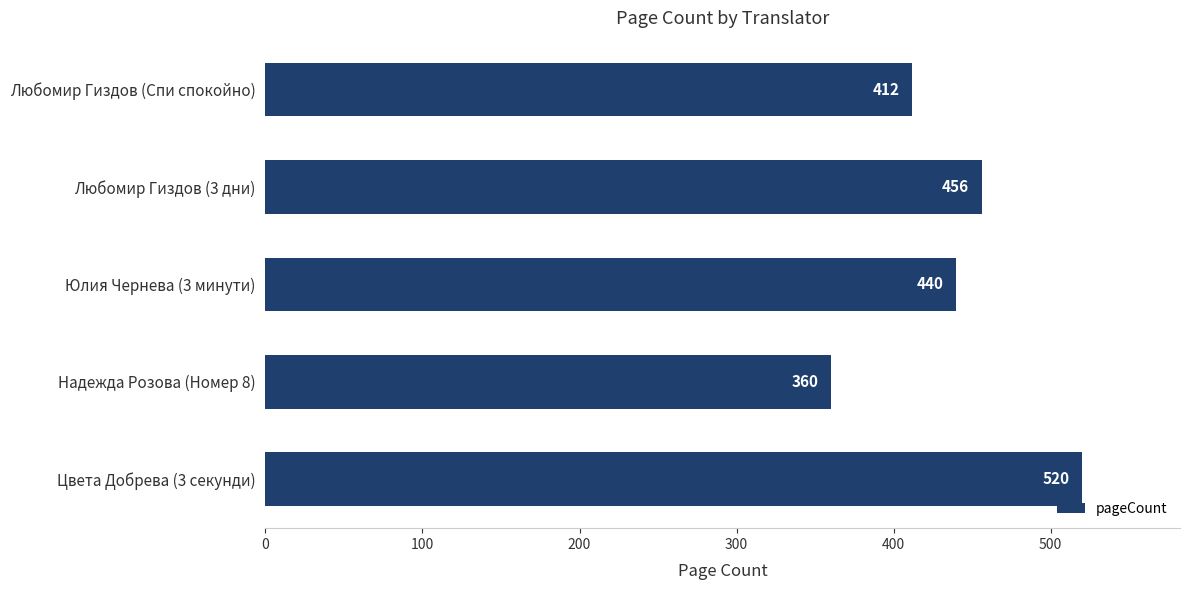

Reading top to bottom, list all the values displayed in this chart.

412	456	440	360	520